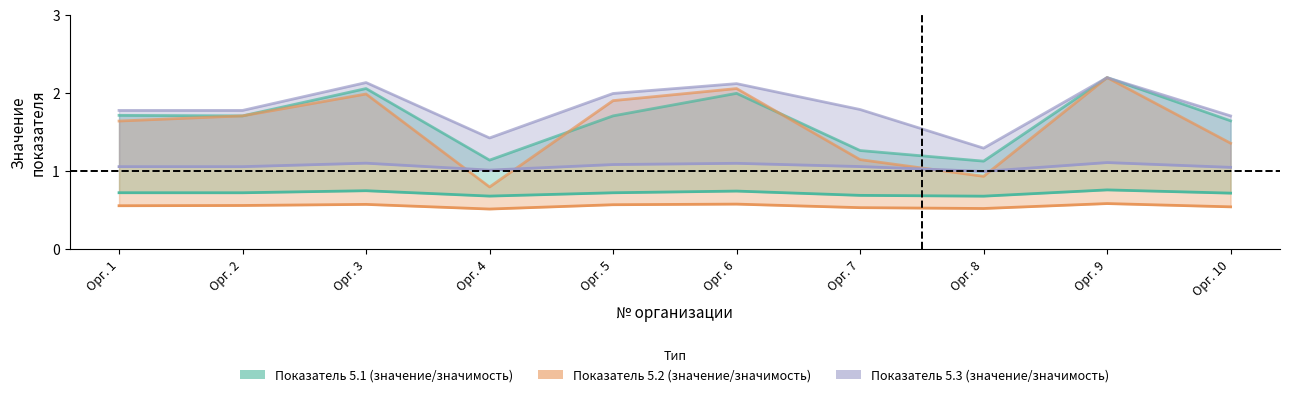

At which category does Показатель 5.3 (значимость) reach its first local valley?

Орг. 4